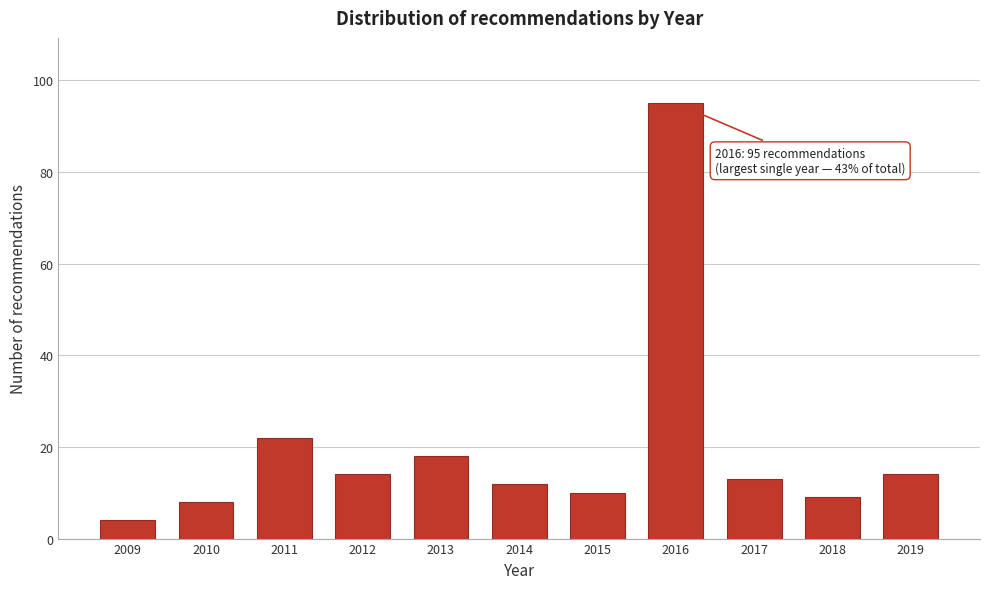

Reading right to left, what are all the values shown in this chart?

2019=14	2018=9	2017=13	2016=95	2015=10	2014=12	2013=18	2012=14	2011=22	2010=8	2009=4